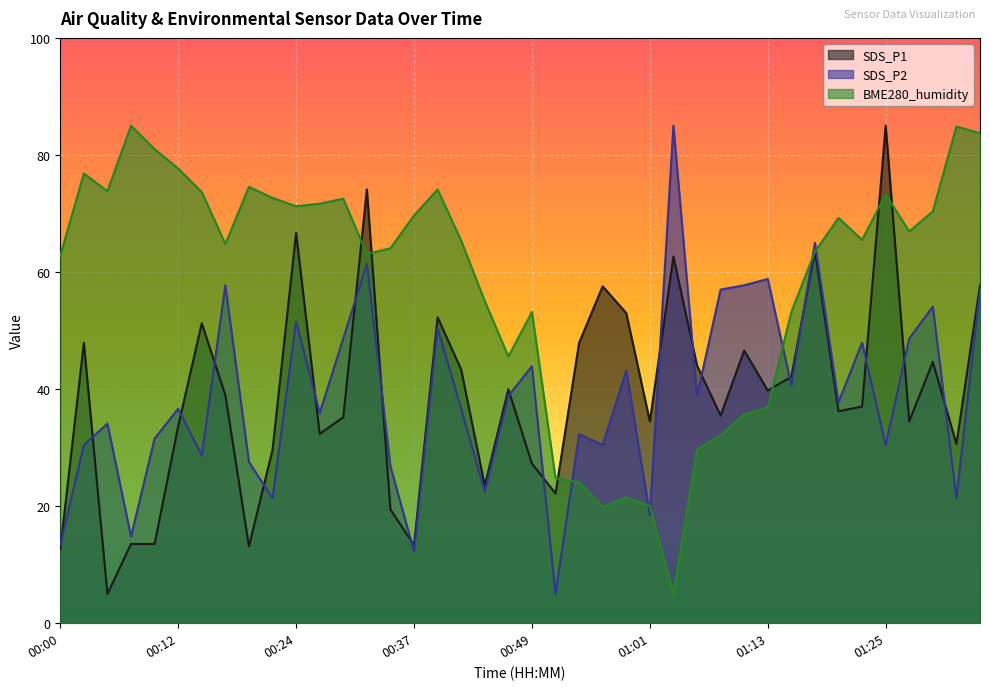

At 00:03, list the series in order from largest to smallest.

BME280_humidity, SDS_P1, SDS_P2